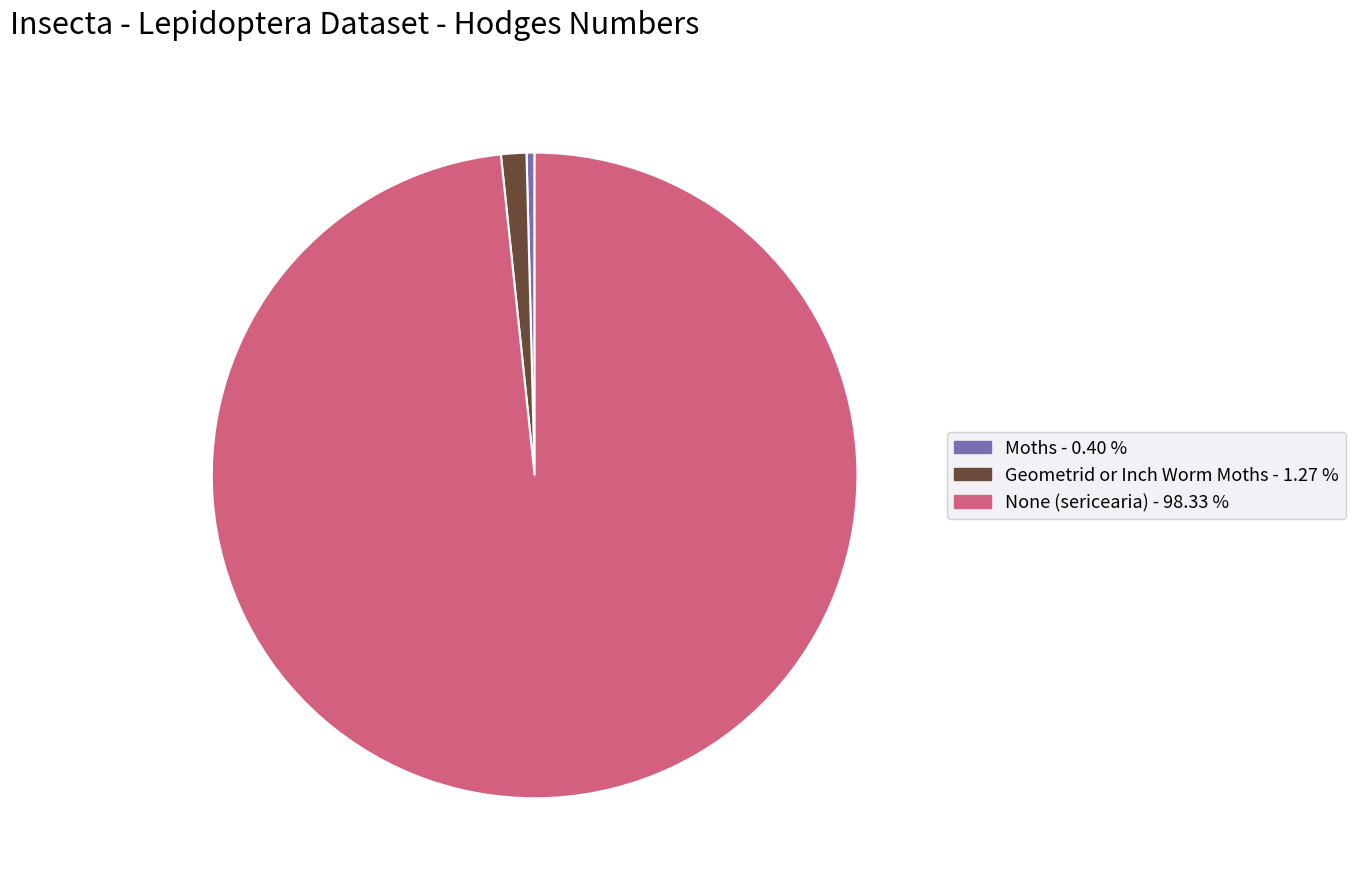

Count the number of slices in the pie.

3